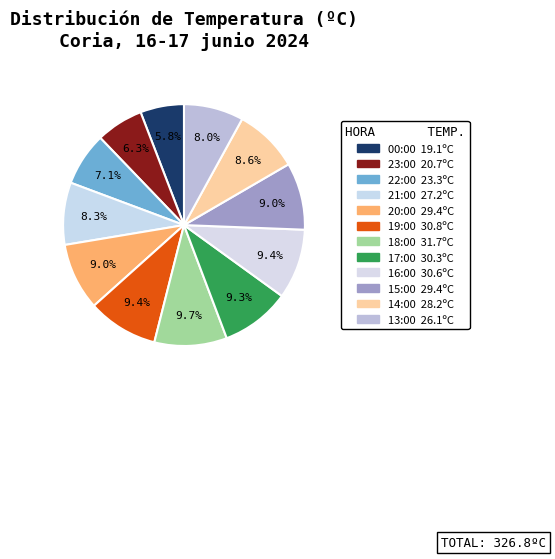

How many segments does this pie chart have?

12